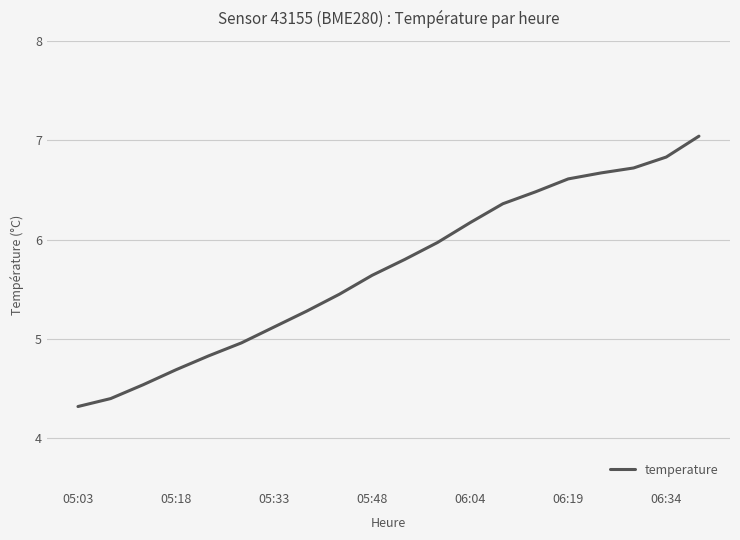

What is the greatest value displayed?

7.0